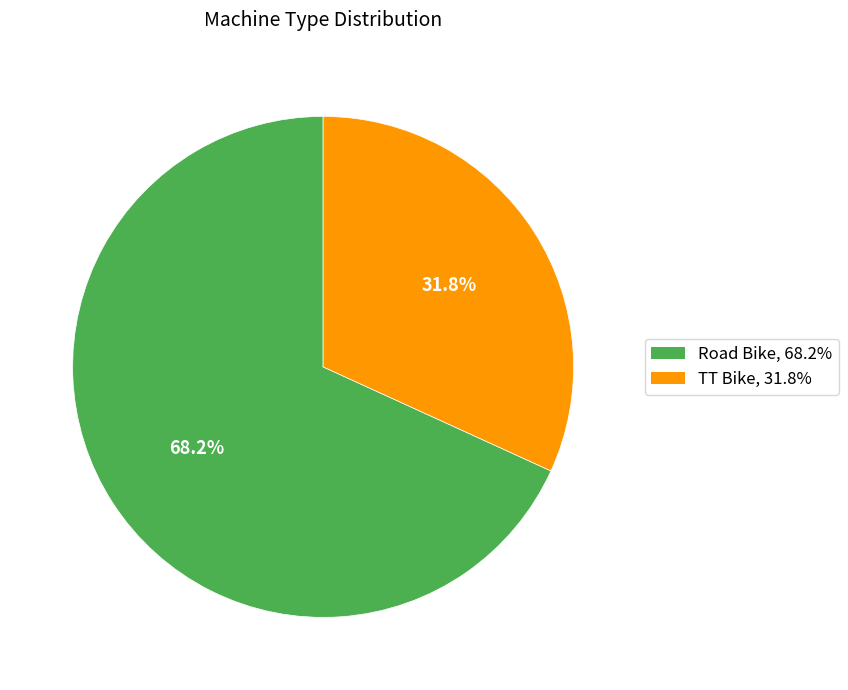

Is the sum of TT Bike and Road Bike greater than half?

Yes